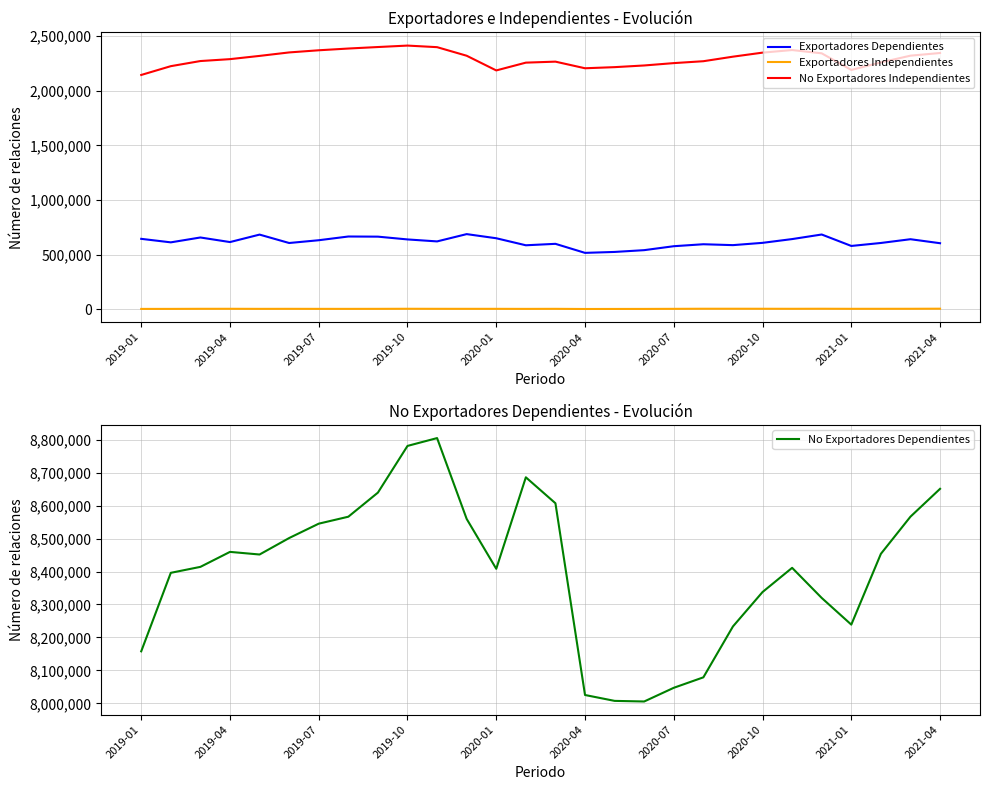

True or false: Exportadores Independientes and No Exportadores Independientes intersect in this chart.

False